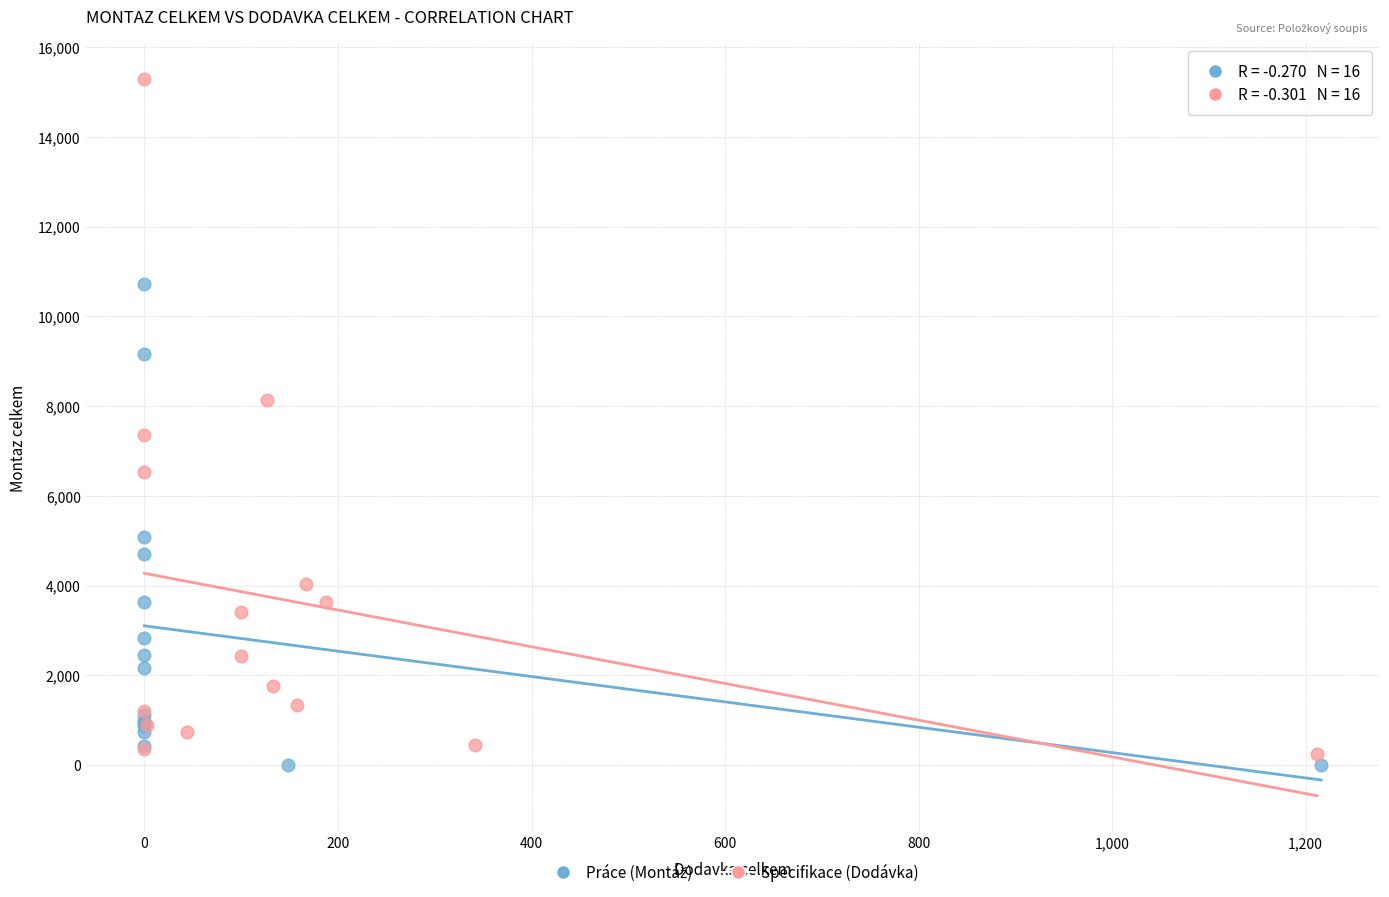

Which series reaches the maximum Y coordinate?

Specifikace (Dodávka)